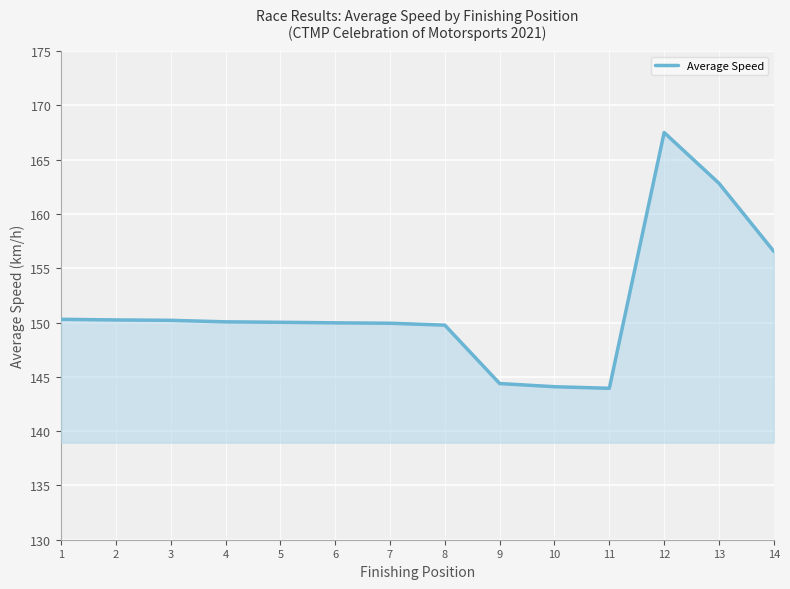

Is it true that the value at 12 is 95.6?

False